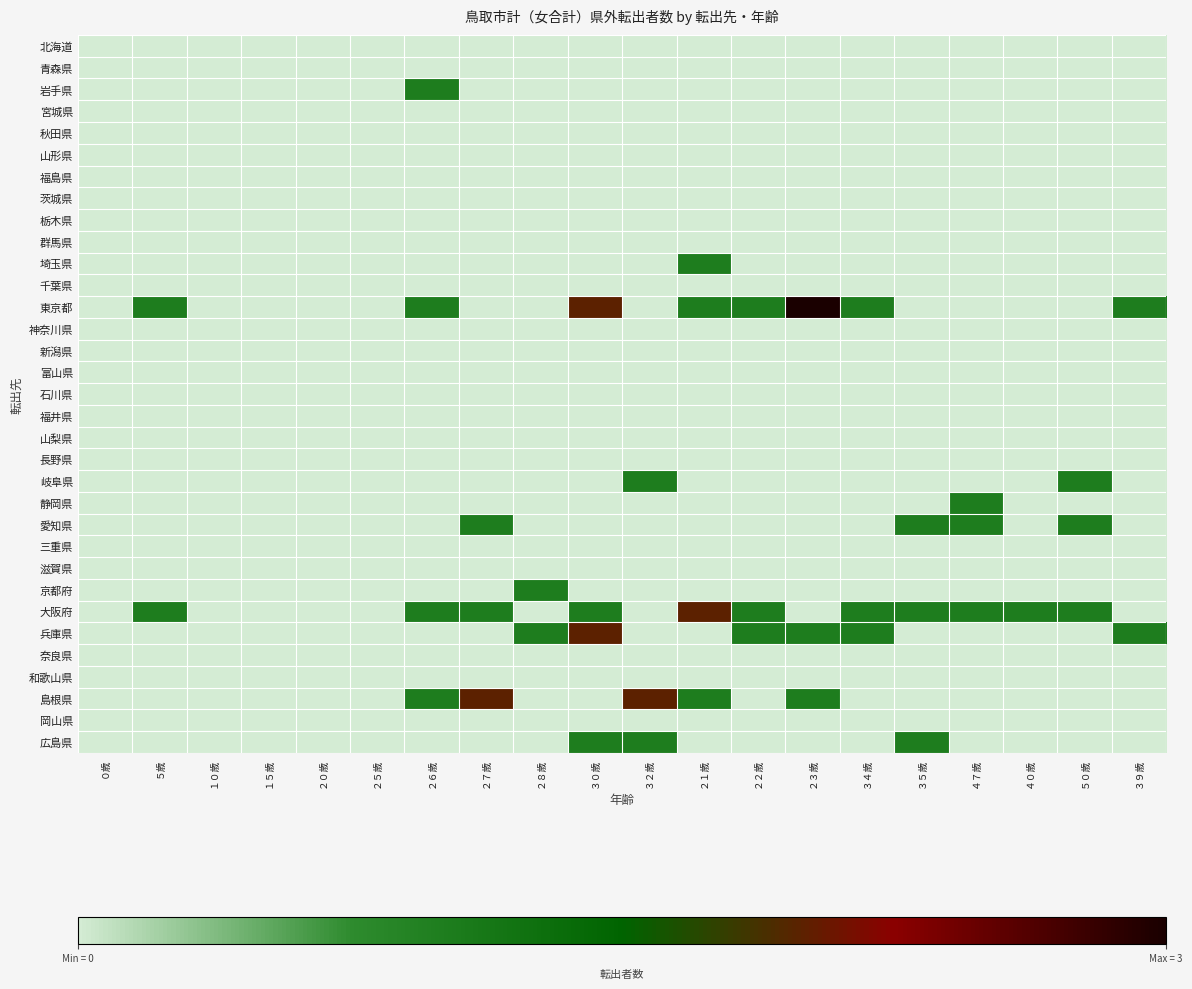

At which category is the sum across all series the highest?

３０歳